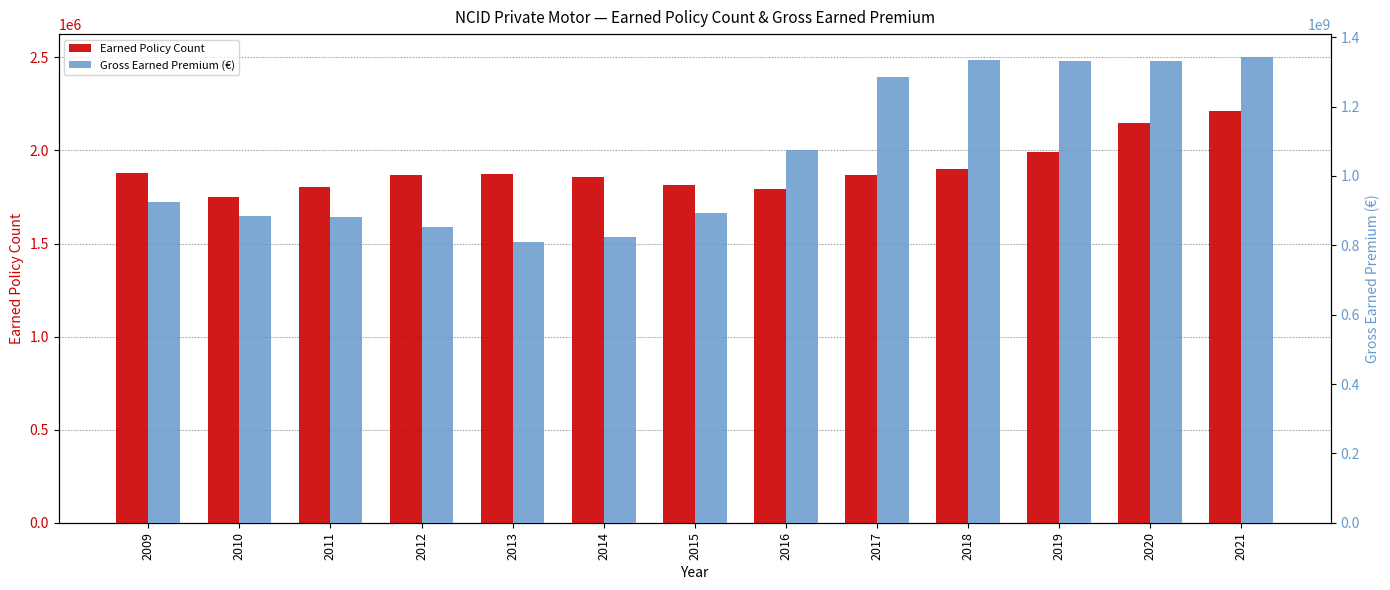

How many categories are shown in the chart?

13